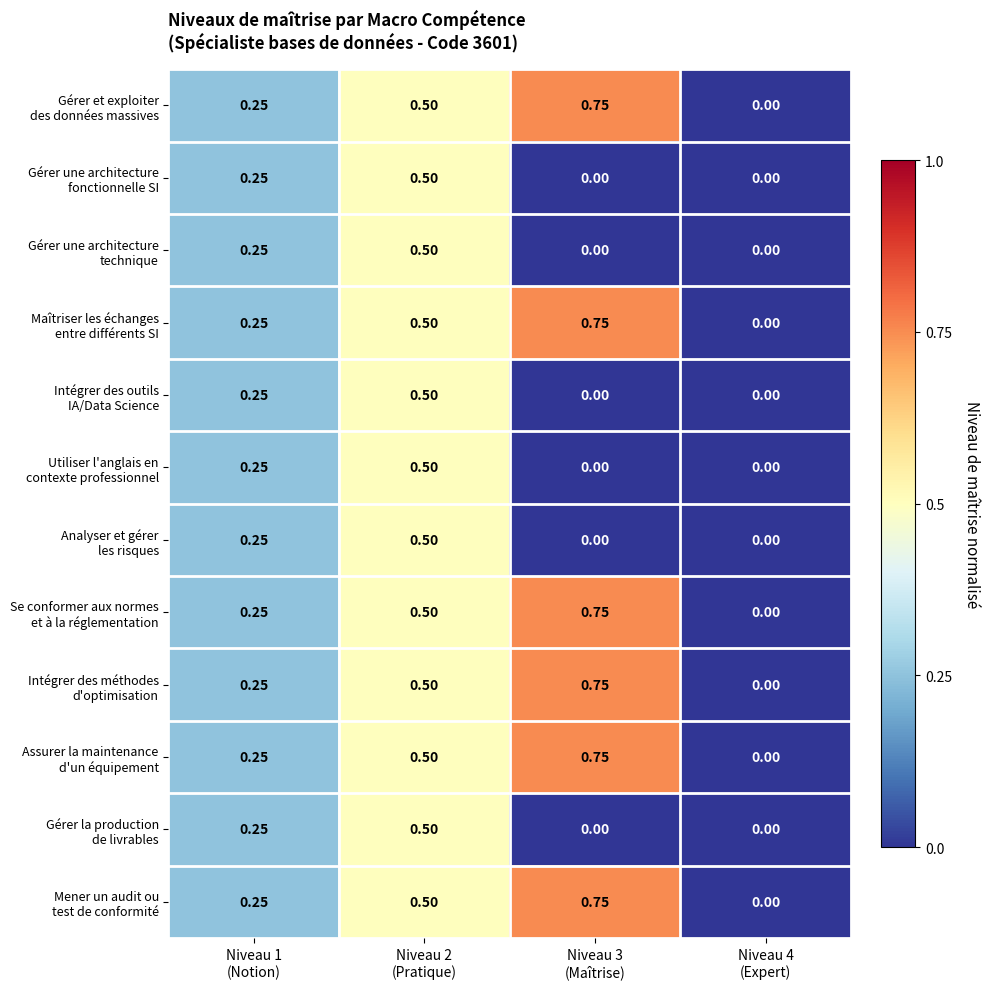

How many series are shown in this chart?

12